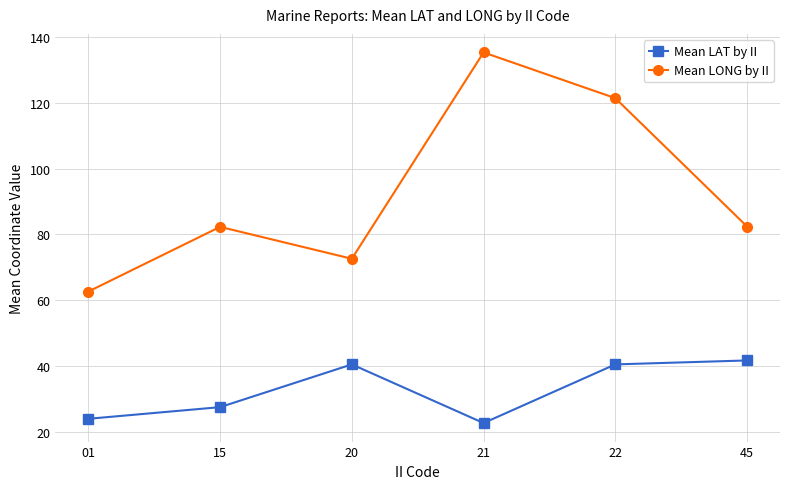

Which label corresponds to the largest value in the chart?

21